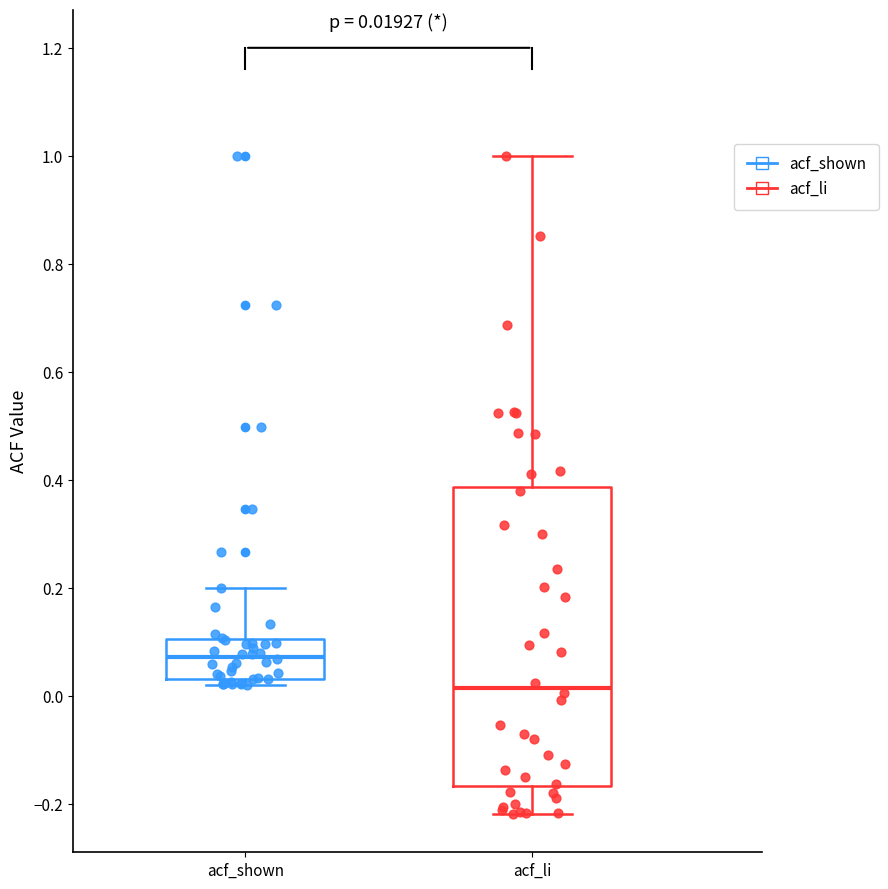

Which box is the tallest, from its lower edge to its upper edge?

acf_li